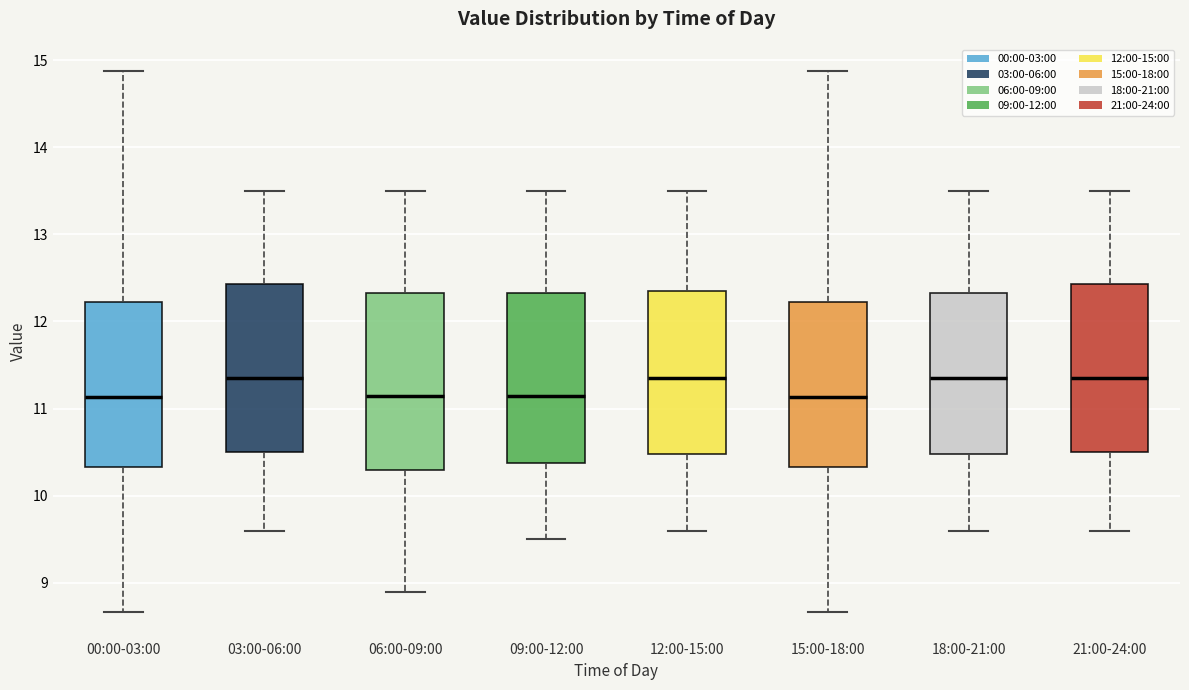

Reading left to right, transcribe this box plot: for each box, give where its median line is, the range the box spans, and where its two whiskers end, as read against the y-axis. The values are not printed on the chart, so give them approximately, as read against the axis.

00:00-03:00: median 11.1, box 10.3 to 12.2, whiskers 8.7 to 14.9
03:00-06:00: median 11.4, box 10.5 to 12.4, whiskers 9.6 to 13.5
06:00-09:00: median 11.2, box 10.3 to 12.3, whiskers 8.9 to 13.5
09:00-12:00: median 11.2, box 10.4 to 12.3, whiskers 9.5 to 13.5
12:00-15:00: median 11.4, box 10.5 to 12.4, whiskers 9.6 to 13.5
15:00-18:00: median 11.1, box 10.3 to 12.2, whiskers 8.7 to 14.9
18:00-21:00: median 11.4, box 10.5 to 12.3, whiskers 9.6 to 13.5
21:00-24:00: median 11.4, box 10.5 to 12.4, whiskers 9.6 to 13.5